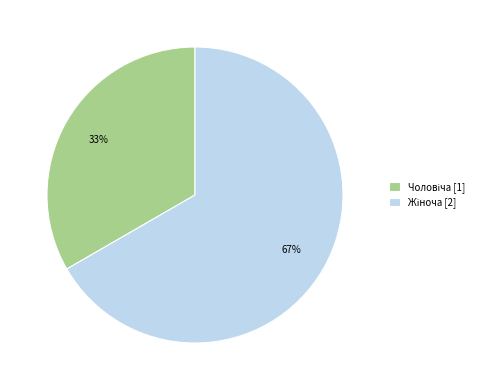

To the nearest percent, what is the average slice percentage?

50%